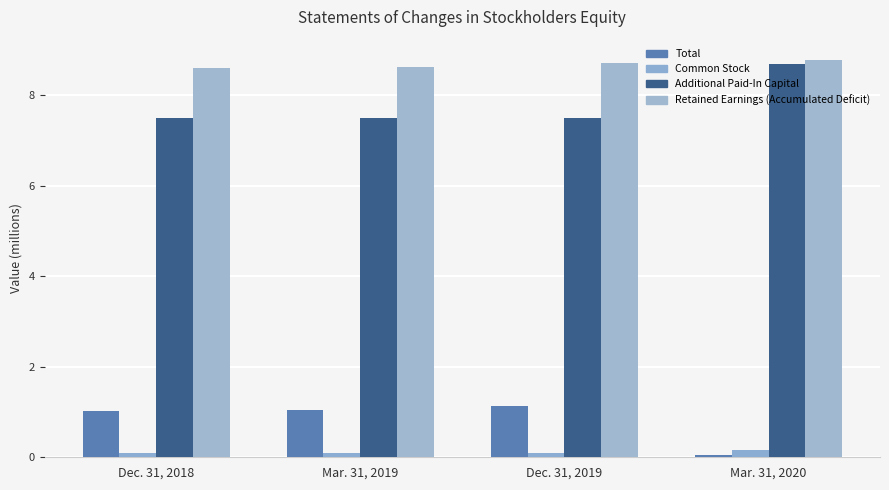

Rank the series at Dec. 31, 2018 from highest to lowest value.

Retained Earnings (Accumulated Deficit), Additional Paid-In Capital, Total, Common Stock